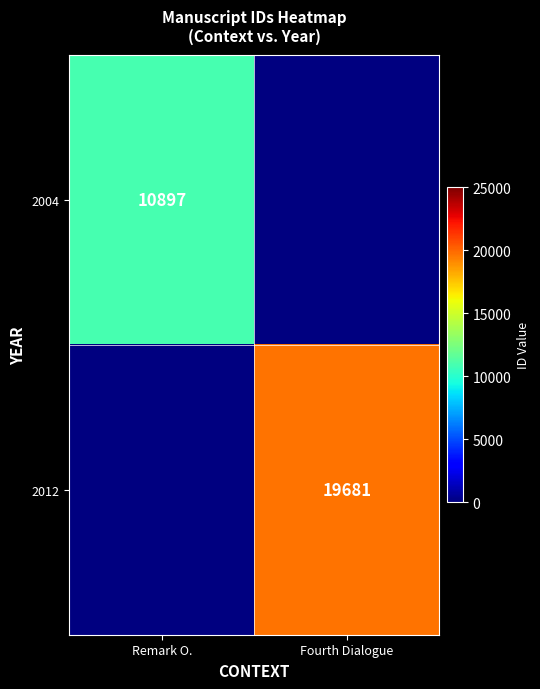

What is the maximum value shown in the chart?

19681.0